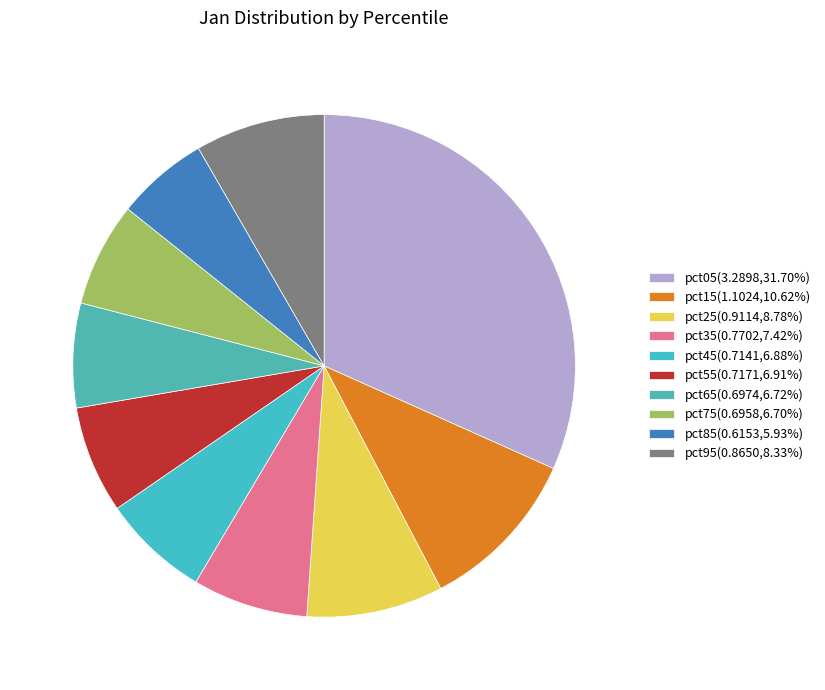

Does pct05 represent more than half of the total?

No